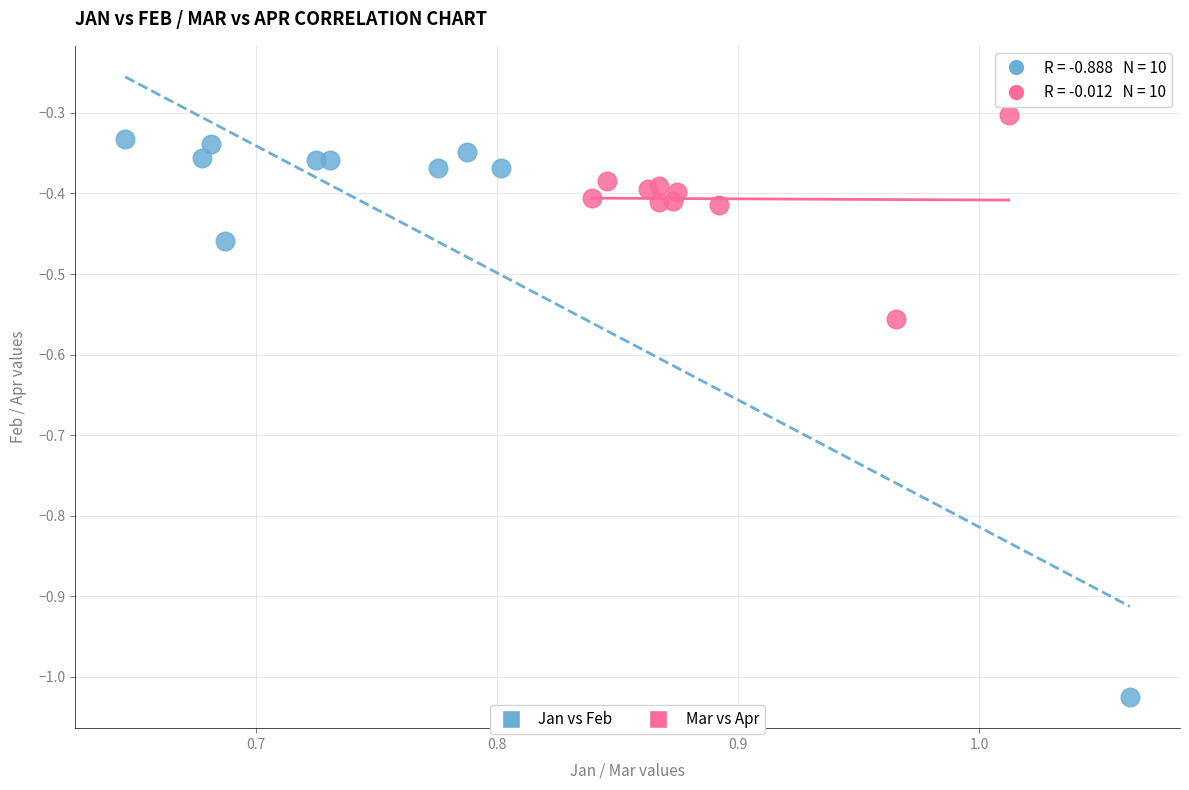

Which series reaches the maximum Y coordinate?

Mar vs Apr